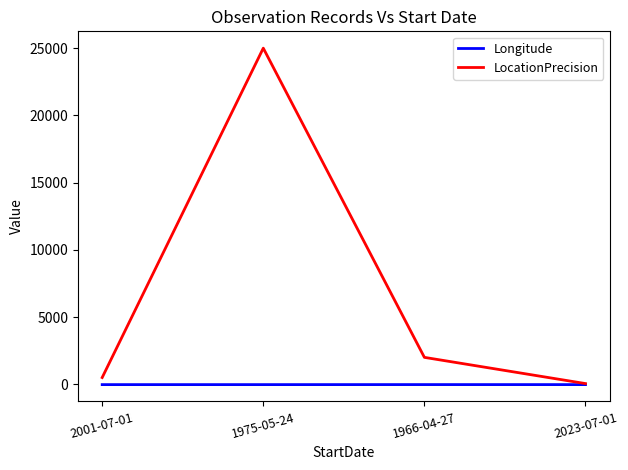

What is the difference between the maximum and second lowest values in the LocationPrecision series?

24500.0